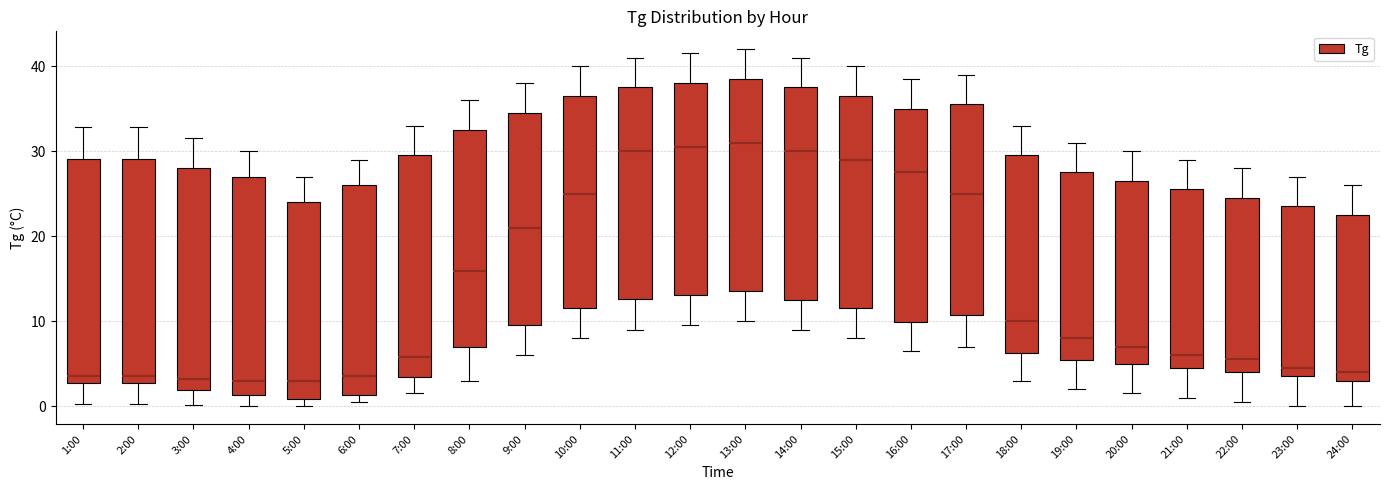

Reading left to right, read every box against the y-axis: the position of its median line, the range the box covers, and the ends of its whiskers. The values are not printed on the chart, so give them approximately, as read against the axis.

1:00: median 4, box 3 to 29, whiskers 0 to 33
2:00: median 4, box 3 to 29, whiskers 0 to 33
3:00: median 3, box 2 to 28, whiskers 0 to 32
4:00: median 3, box 1 to 27, whiskers 0 to 30
5:00: median 3, box 1 to 24, whiskers 0 to 27
6:00: median 4, box 1 to 26, whiskers 1 (just below the box's lower edge) to 29
7:00: median 6, box 3 to 30, whiskers 2 to 33
8:00: median 16, box 7 to 33, whiskers 3 to 36
9:00: median 21, box 10 to 35, whiskers 6 to 38
10:00: median 25, box 12 to 37, whiskers 8 to 40
11:00: median 30, box 13 to 38, whiskers 9 to 41
12:00: median 31, box 13 to 38, whiskers 10 to 42
13:00: median 31, box 14 to 39, whiskers 10 to 42
14:00: median 30, box 12 to 38, whiskers 9 to 41
15:00: median 29, box 12 to 37, whiskers 8 to 40
16:00: median 28, box 10 to 35, whiskers 7 to 39
17:00: median 25, box 11 to 36, whiskers 7 to 39
18:00: median 10, box 6 to 30, whiskers 3 to 33
19:00: median 8, box 5 to 28, whiskers 2 to 31
20:00: median 7, box 5 to 27, whiskers 2 to 30
21:00: median 6, box 5 to 26, whiskers 1 to 29
22:00: median 6, box 4 to 25, whiskers 1 to 28
23:00: median 5, box 4 to 24, whiskers 0 to 27
24:00: median 4, box 3 to 23, whiskers 0 to 26